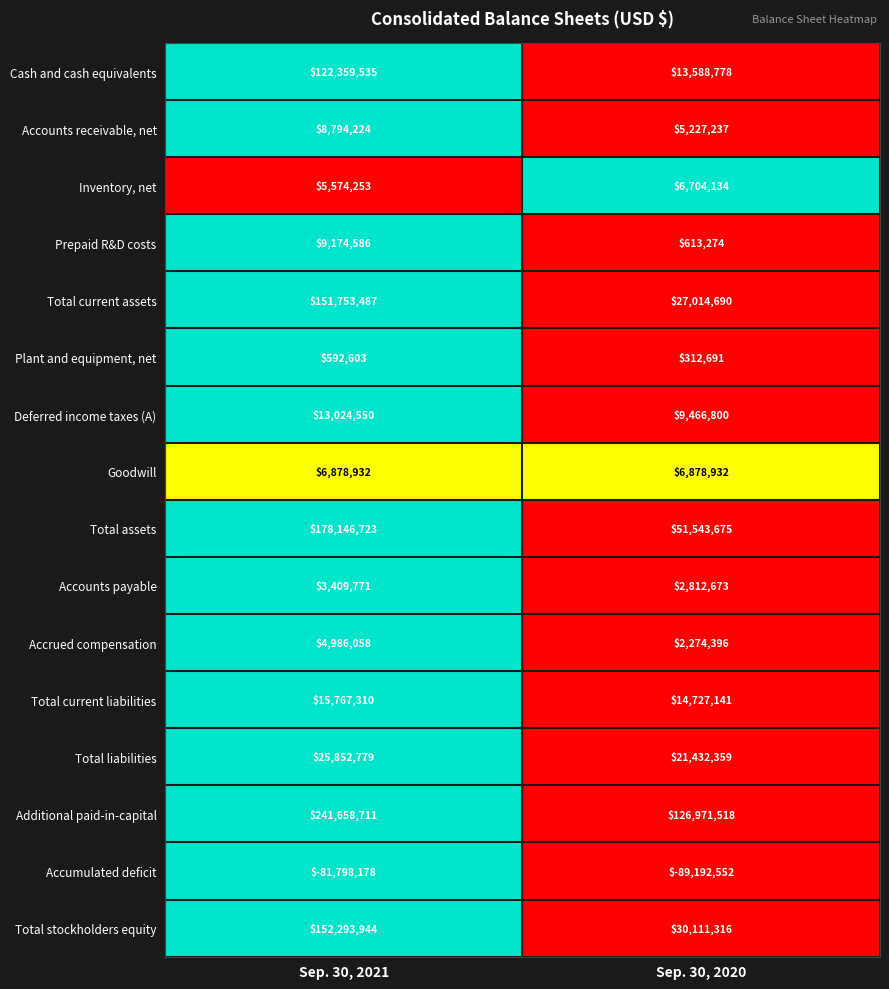

Which series changed the most between Sep. 30, 2021 and Sep. 30, 2020?

Total assets